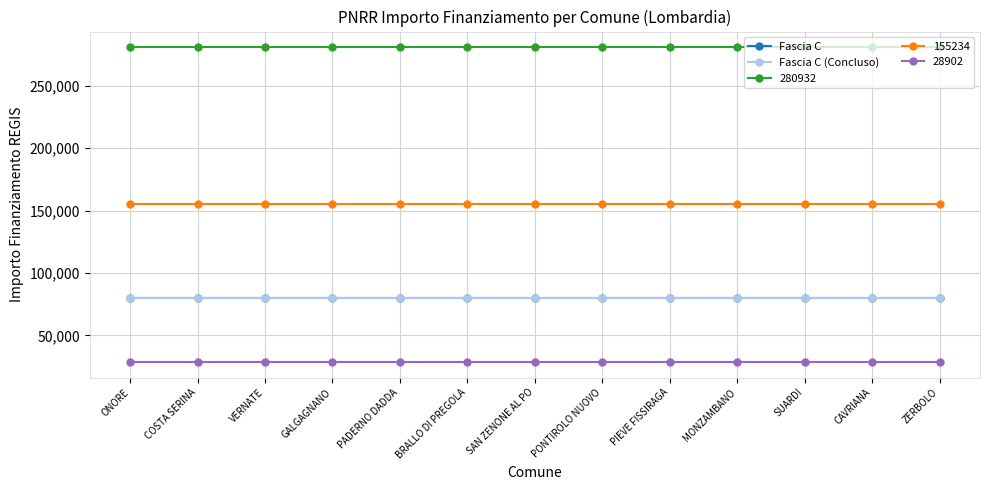

Which series has the widest spread of values?

Fascia C